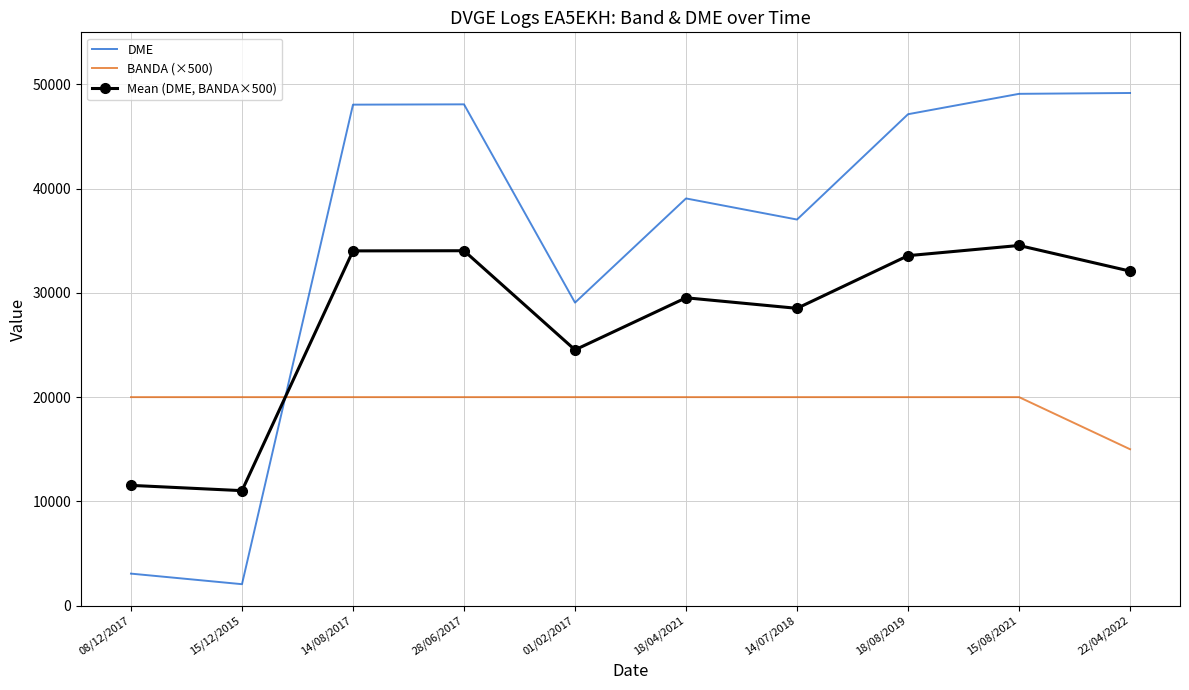

List the series in order of their peak value, lowest first.

BANDA (×500), Mean (DME, BANDA×500), DME